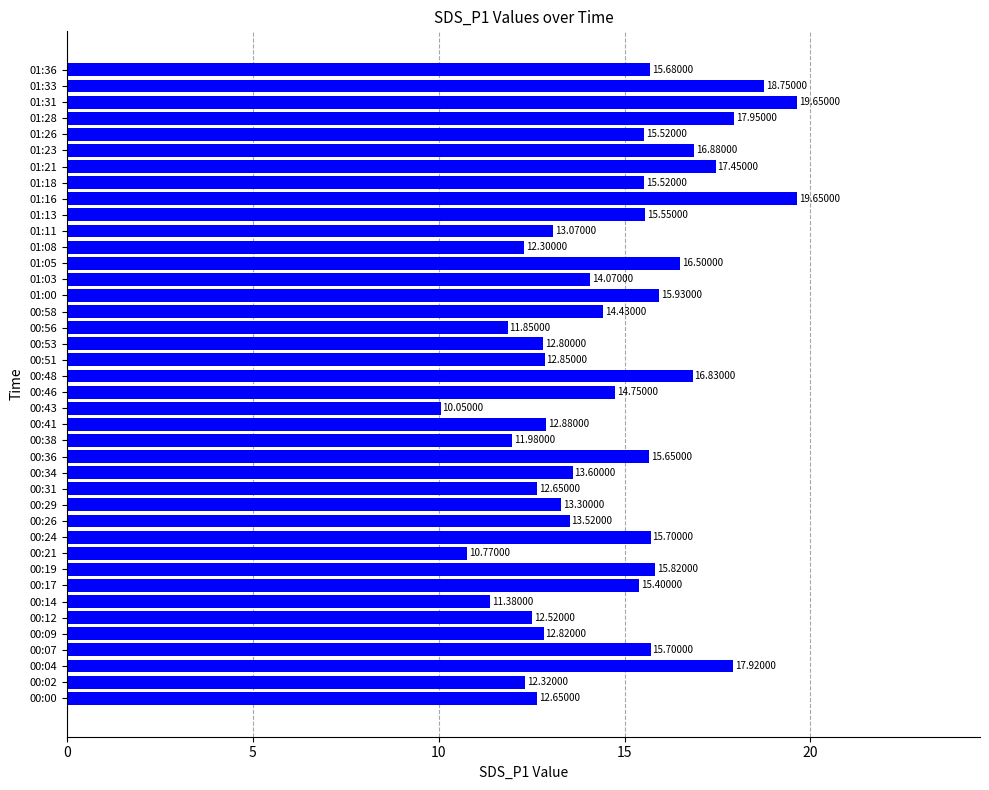

Approximately how many times larger is the value at 00:14 compared to 00:51?

0.9